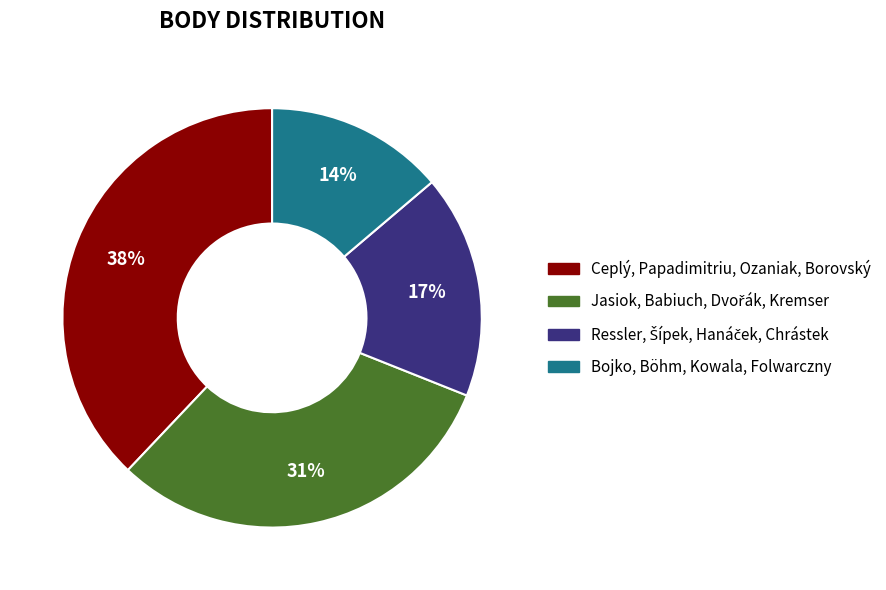

To the nearest percent, what is the average slice percentage?

25%